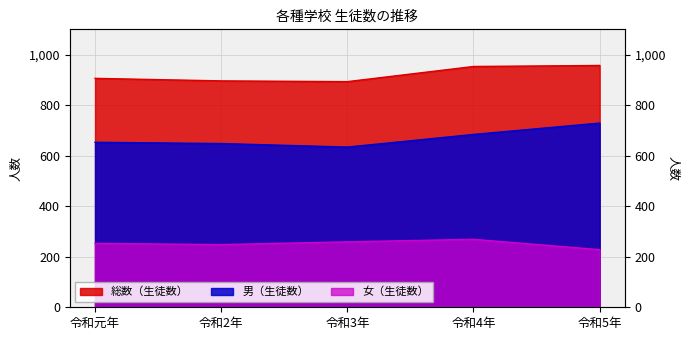

True or false: 男（生徒数） and 総数（生徒数） intersect in this chart.

False